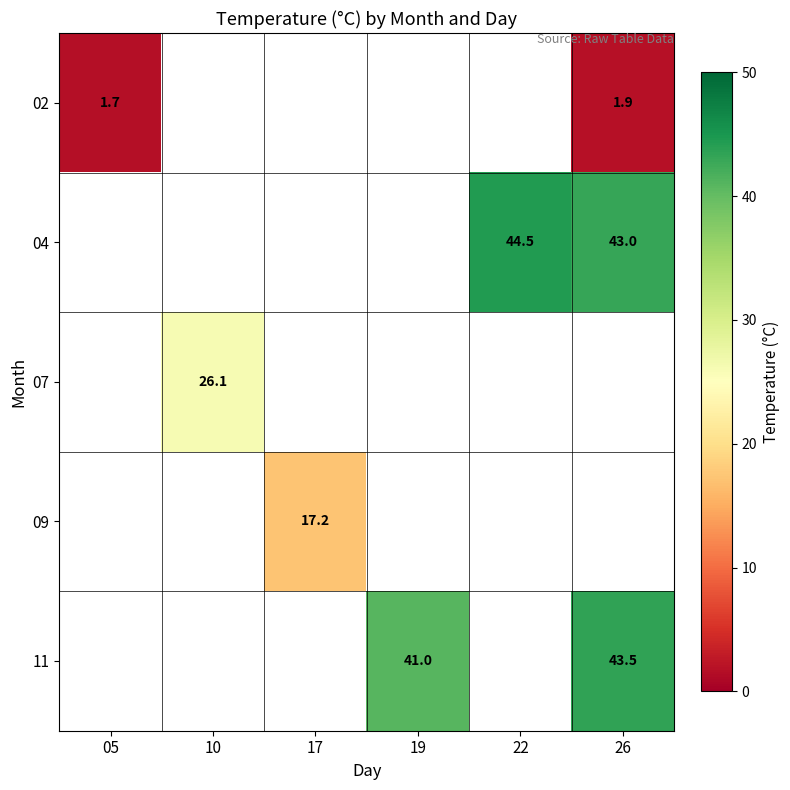

True or false: 09 has a value of 17.2 at 17.

True